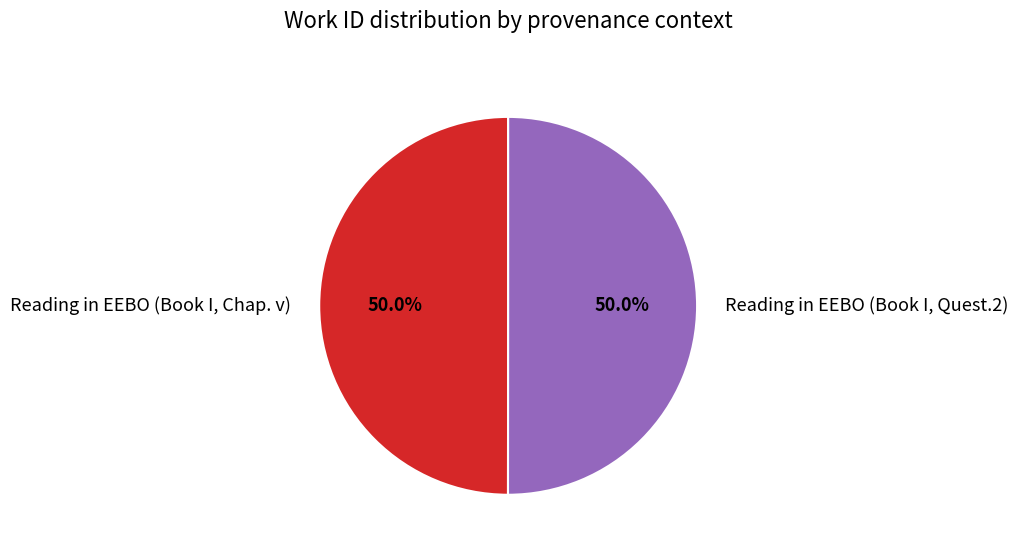

Combined, do Reading in EEBO (Book I, Quest.2) and Reading in EEBO (Book I, Chap. v) account for over 50%?

Yes